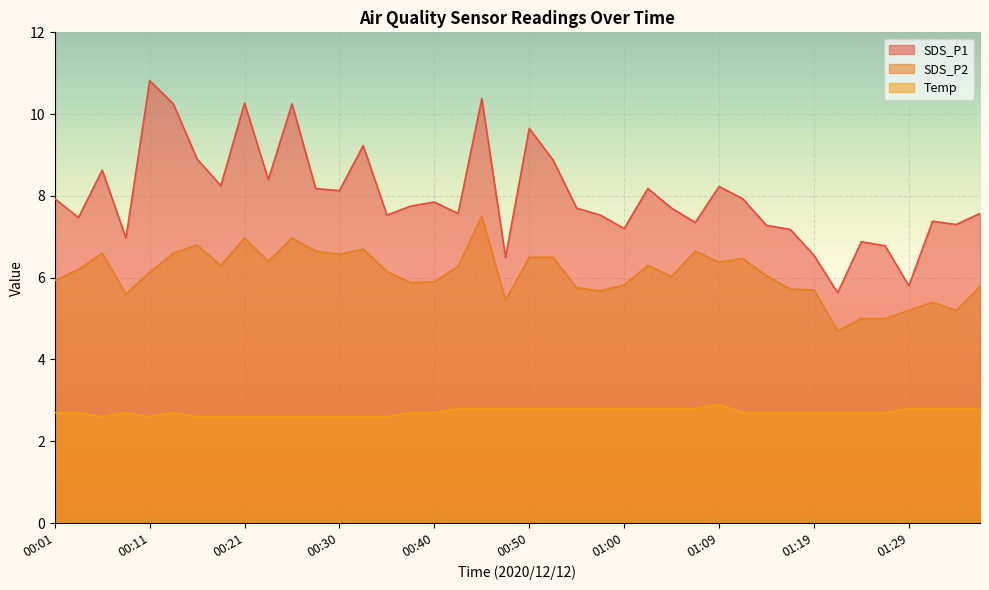

Reading left to right, list all the values displayed in this chart.

SDS_P1: 00:01=7.9	00:03=7.5	00:06=8.6	00:08=7.0	00:11=10.8	00:13=10.2	00:16=8.9	00:18=8.2	00:21=10.3	00:23=8.4	00:25=10.2	00:28=8.2	00:30=8.1	00:33=9.2	00:35=7.5	00:38=7.8	00:40=7.8	00:43=7.6	00:45=10.4	00:47=6.5	00:50=9.7	00:52=8.9	00:55=7.7	00:57=7.5	01:00=7.2	01:02=8.2	01:05=7.7	01:07=7.3	01:09=8.2	01:12=7.9	01:14=7.3	01:17=7.2	01:19=6.5	01:22=5.6	01:24=6.9	01:27=6.8	01:29=5.8	01:31=7.4	01:34=7.3	01:36=7.6
SDS_P2: 00:01=5.9	00:03=6.2	00:06=6.6	00:08=5.6	00:11=6.1	00:13=6.6	00:16=6.8	00:18=6.3	00:21=7.0	00:23=6.4	00:25=7.0	00:28=6.7	00:30=6.6	00:33=6.7	00:35=6.2	00:38=5.9	00:40=5.9	00:43=6.3	00:45=7.5	00:47=5.5	00:50=6.5	00:52=6.5	00:55=5.8	00:57=5.7	01:00=5.8	01:02=6.3	01:05=6.0	01:07=6.7	01:09=6.4	01:12=6.5	01:14=6.0	01:17=5.7	01:19=5.7	01:22=4.7	01:24=5.0	01:27=5.0	01:29=5.2	01:31=5.4	01:34=5.2	01:36=5.8
Temp: 00:01=2.7	00:03=2.7	00:06=2.6	00:08=2.7	00:11=2.6	00:13=2.7	00:16=2.6	00:18=2.6	00:21=2.6	00:23=2.6	00:25=2.6	00:28=2.6	00:30=2.6	00:33=2.6	00:35=2.6	00:38=2.7	00:40=2.7	00:43=2.8	00:45=2.8	00:47=2.8	00:50=2.8	00:52=2.8	00:55=2.8	00:57=2.8	01:00=2.8	01:02=2.8	01:05=2.8	01:07=2.8	01:09=2.9	01:12=2.7	01:14=2.7	01:17=2.7	01:19=2.7	01:22=2.7	01:24=2.7	01:27=2.7	01:29=2.8	01:31=2.8	01:34=2.8	01:36=2.8